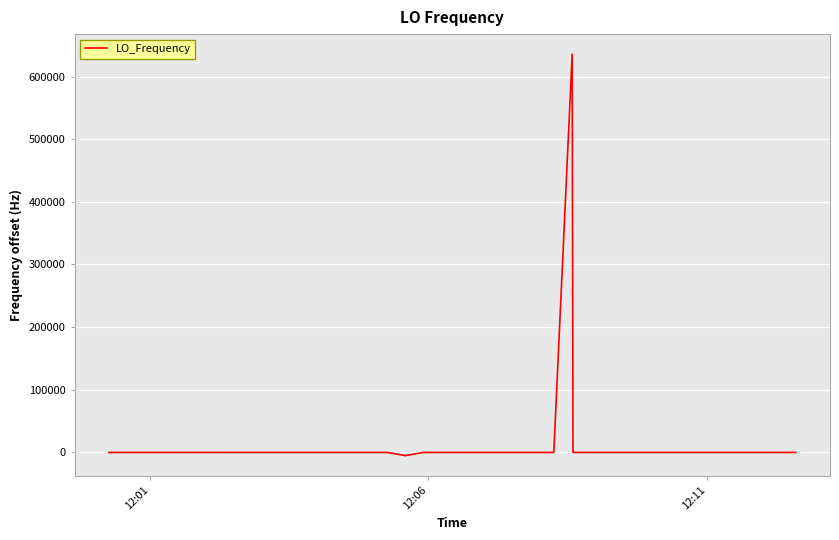

What is the difference between the maximum and minimum values?

640700.4